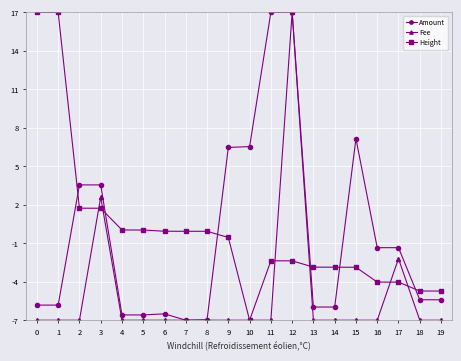

What is the difference between the Fee values at 9 and 3?

9.6